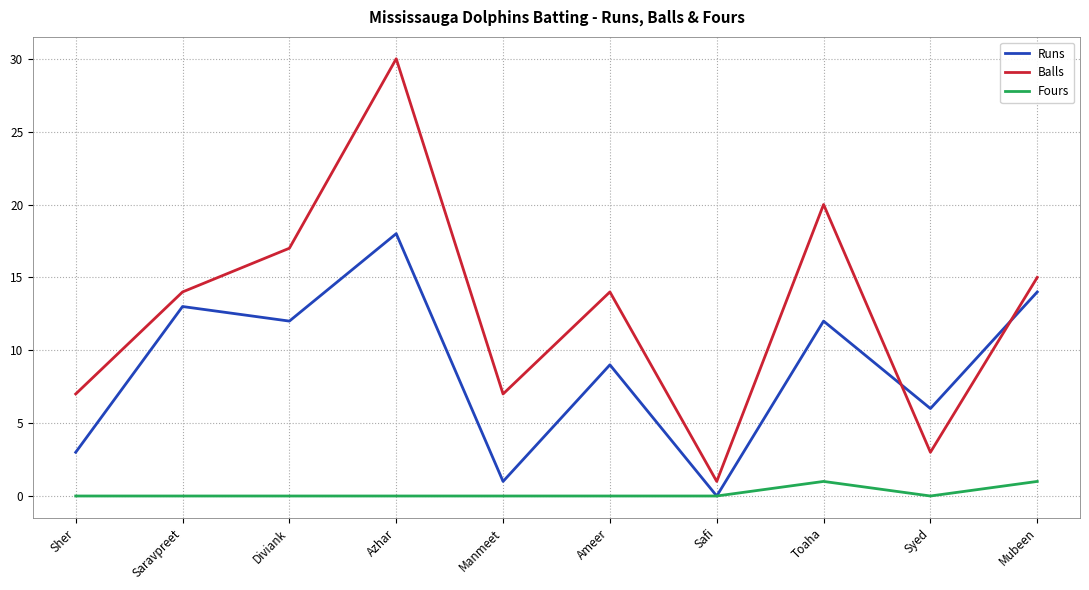

True or false: Fours and Balls intersect in this chart.

False